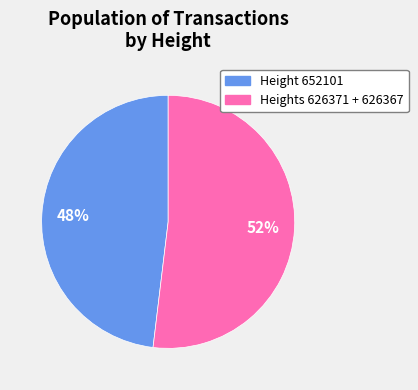

To the nearest percent, what is the difference between the largest and smallest slice percentages?

4%